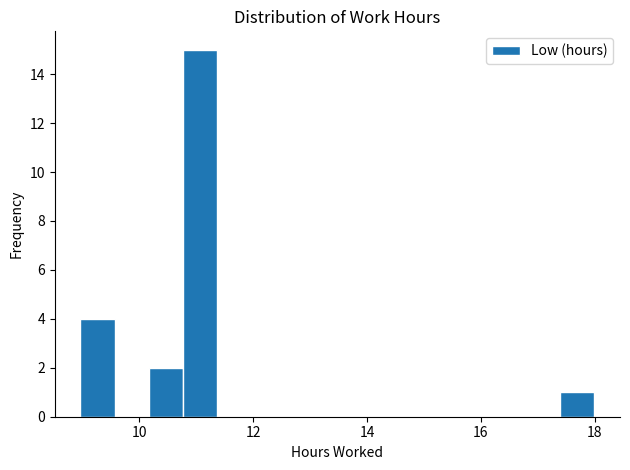

Around what value on the x-axis is the tallest bar? Give the approximate position of its centre, as read against the axis.

11.0